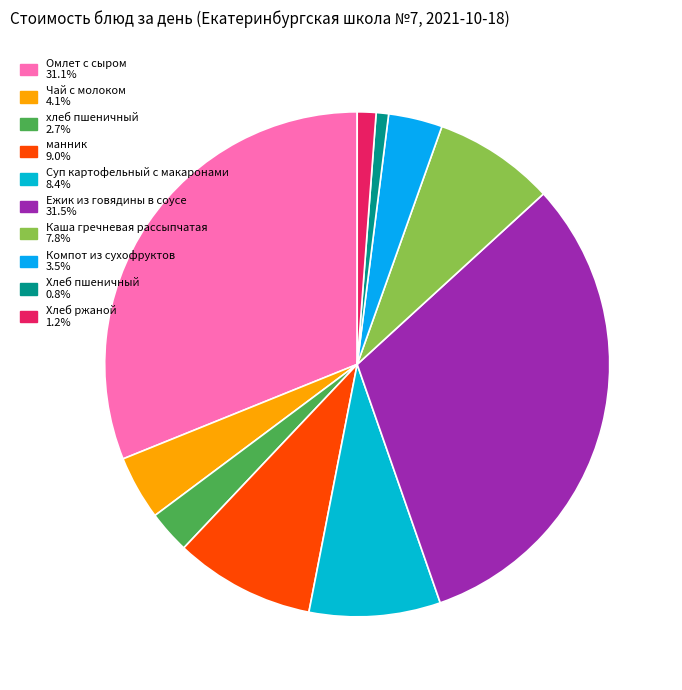

To the nearest percent, what is the difference between the largest and smallest slice percentages?

31%